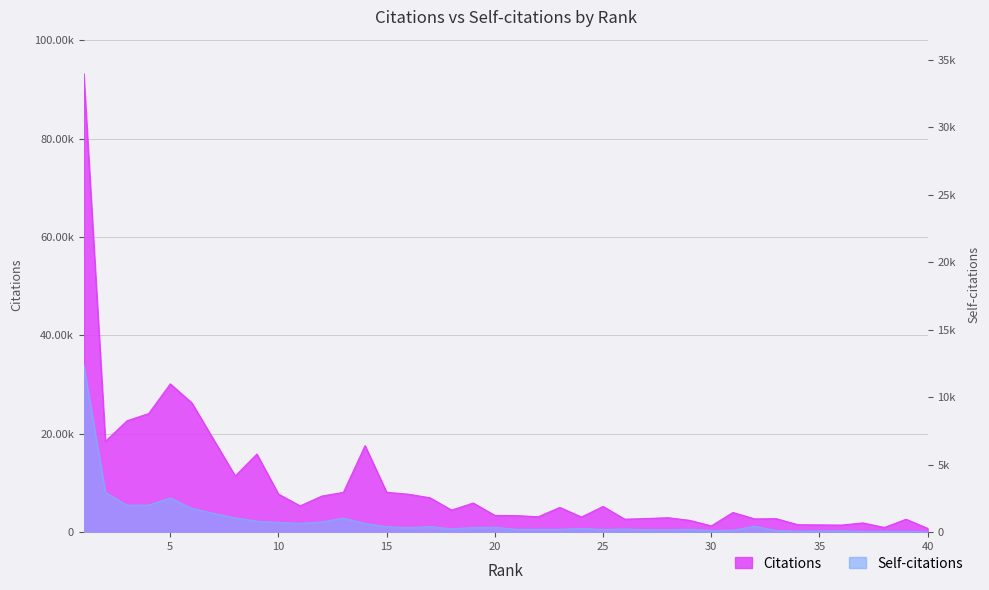

True or false: Self-citations and Citations cross at least once.

False